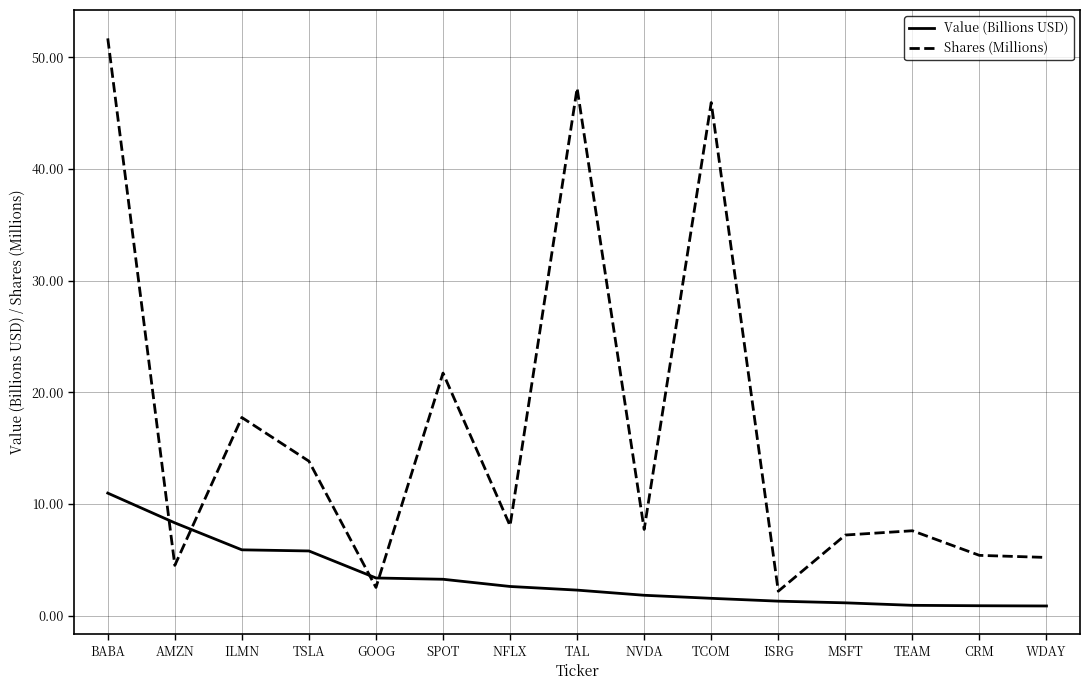

Between which two adjacent categories do Value (Billions USD) and Shares (Millions) first intersect?

BABA and AMZN